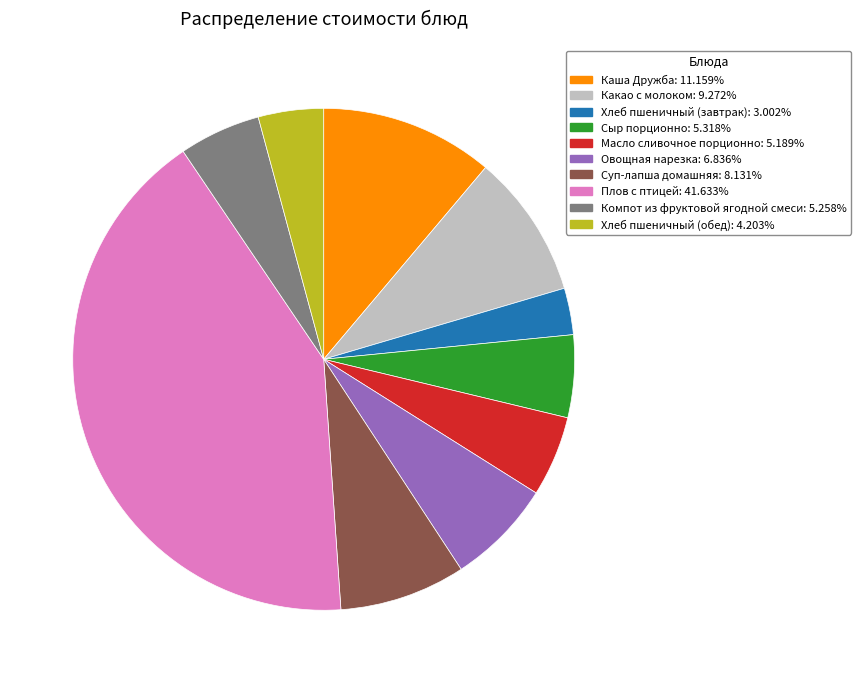

Which has a higher value, Хлеб пшеничный (завтрак) or Сыр порционно?

Сыр порционно